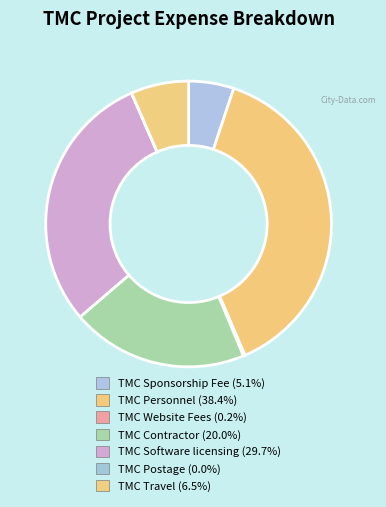

To the nearest percent, what is the combined percentage of TMC Travel and TMC Personnel?

45%